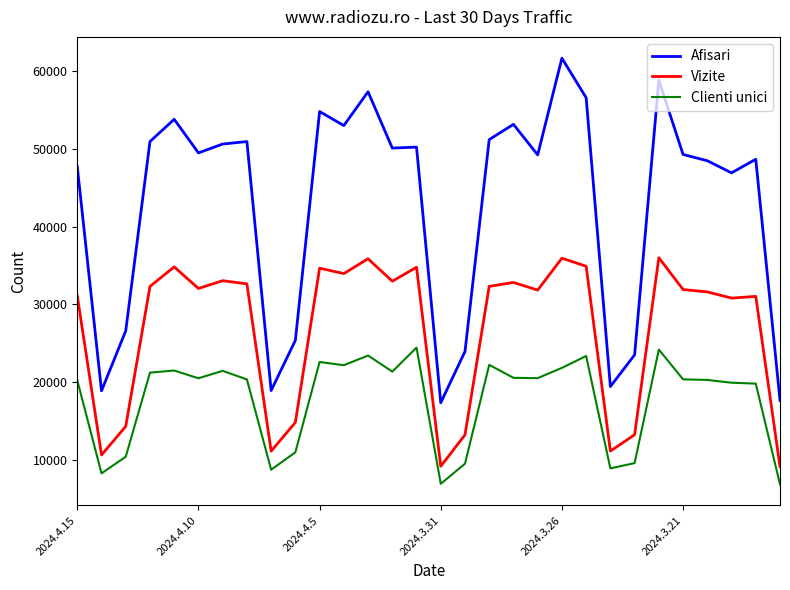

What are all the series names shown in the legend?

Afisari, Vizite, Clienti unici